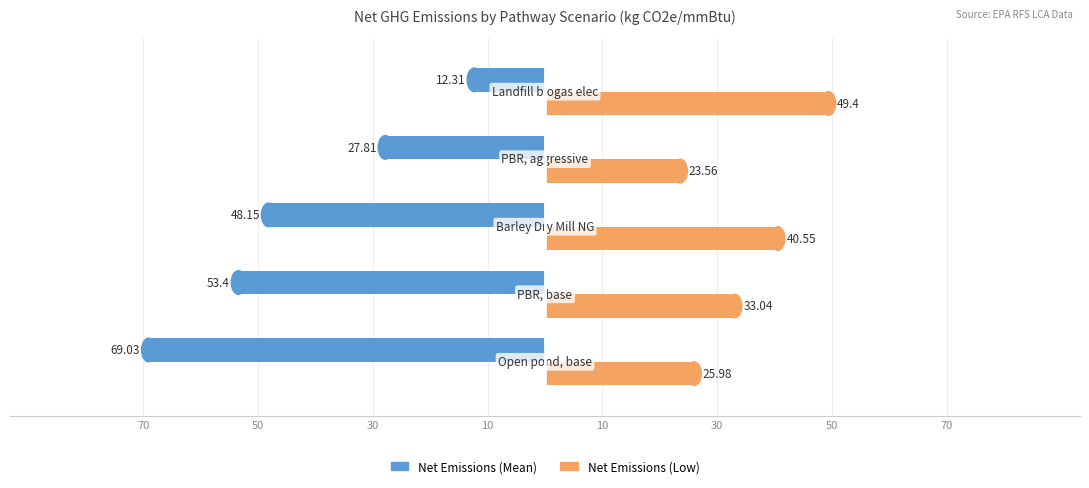

What are all the series names shown in the legend?

Net Emissions (Mean), Net Emissions (Low)